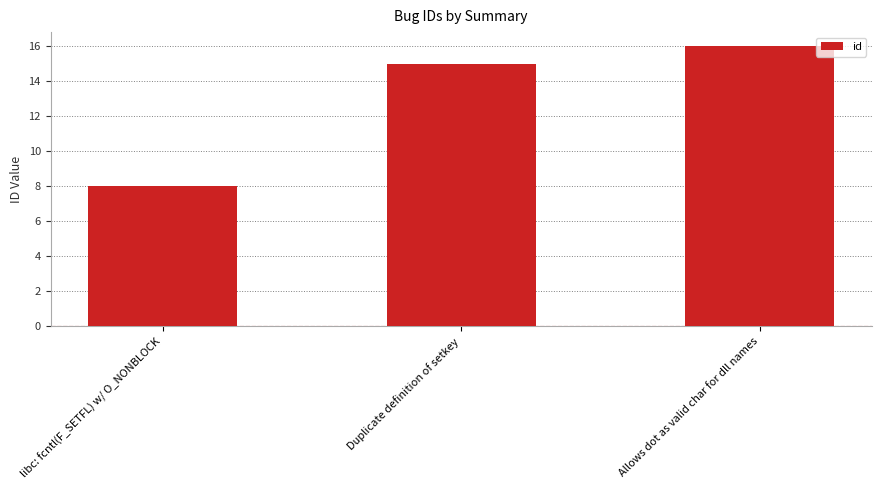

Which category has the lowest value across all series?

libc: fcntl(F_SETFL) w/ O_NONBLOCK